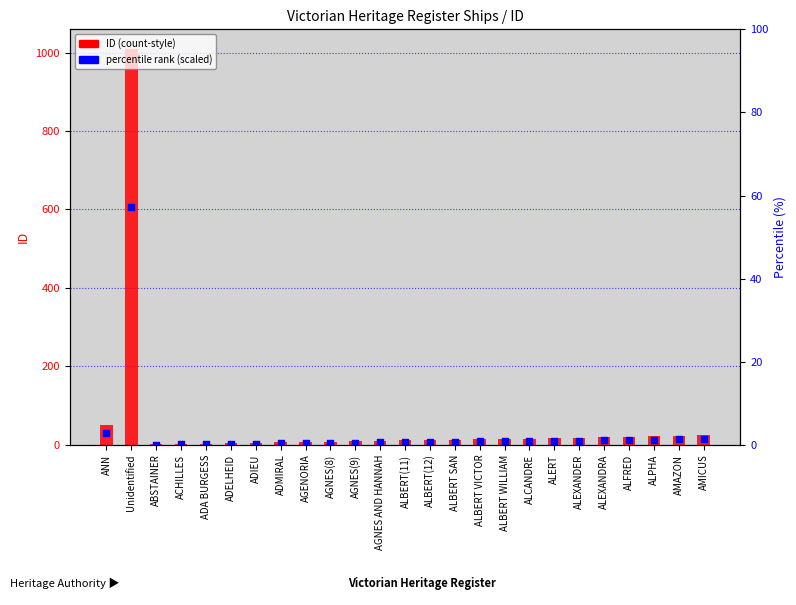

Which series reaches the maximum Y coordinate?

ID (count-style)